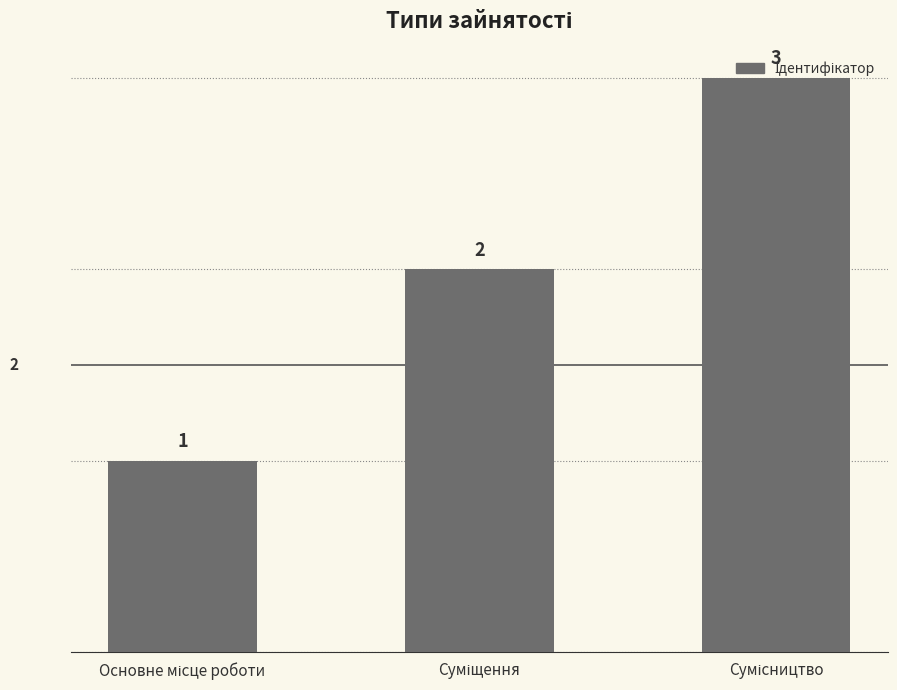

What is the average value?

2